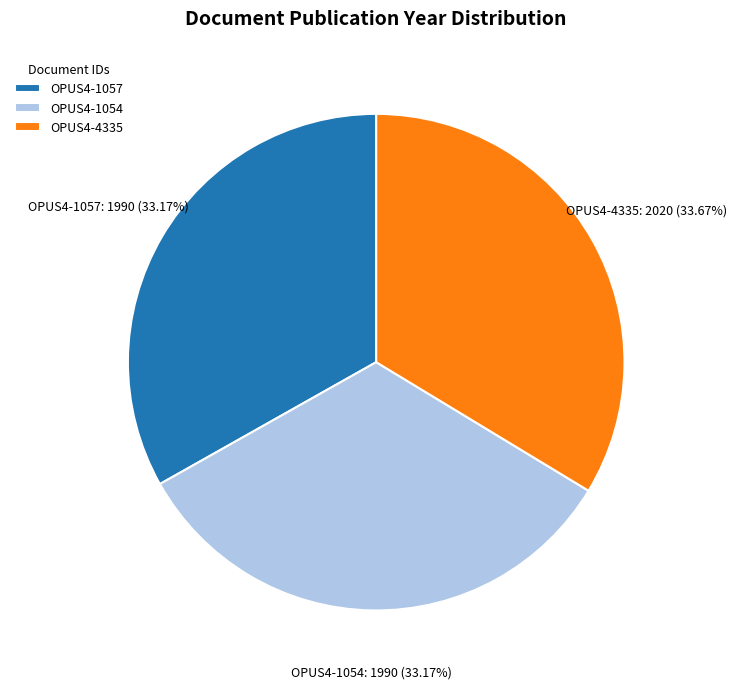

Is there a majority slice in this chart?

No